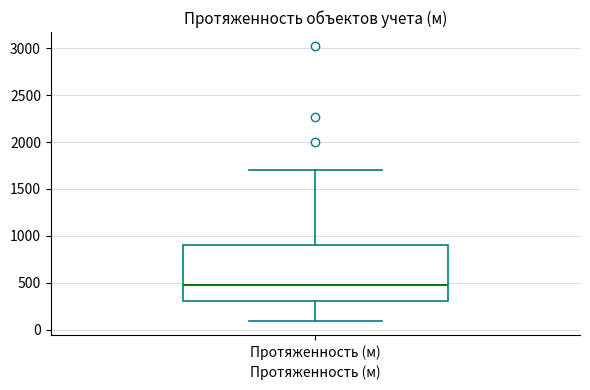

Where does the median line of the box for Протяженность (м) sit on the y-axis? The values are not printed on the chart, so give them approximately, as read against the axis.

500